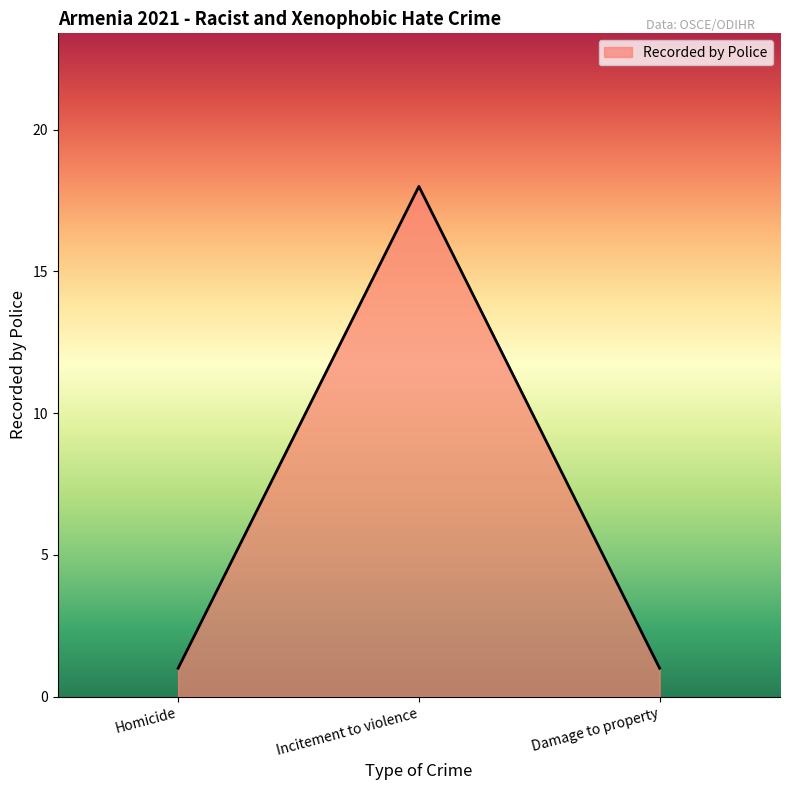

Count the number of data series in this chart.

1